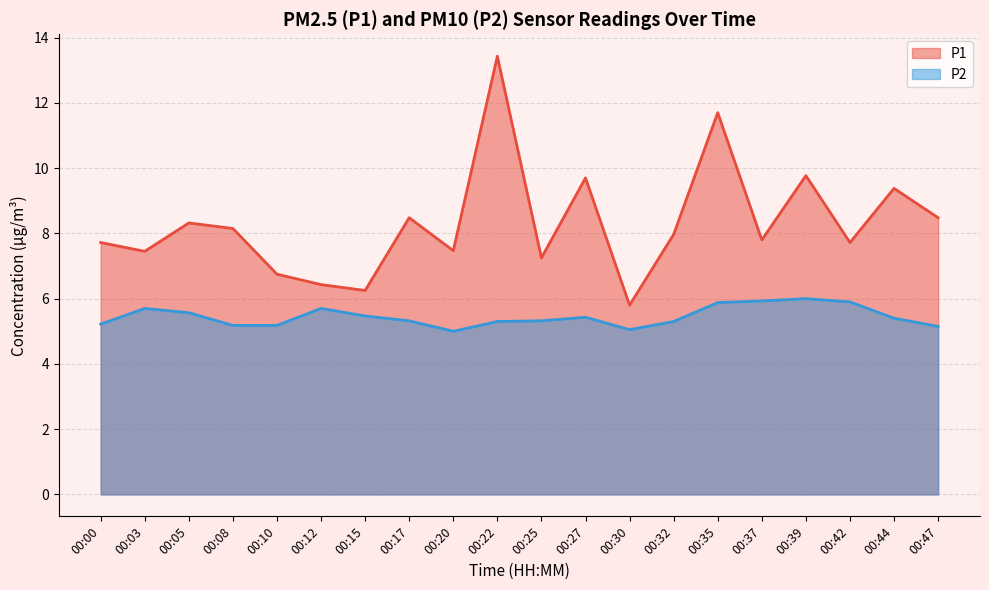

Rank the categories by P1 value from highest to lowest.

00:22, 00:35, 00:39, 00:27, 00:44, 00:17, 00:47, 00:05, 00:08, 00:32, 00:37, 00:00, 00:42, 00:20, 00:03, 00:25, 00:10, 00:12, 00:15, 00:30